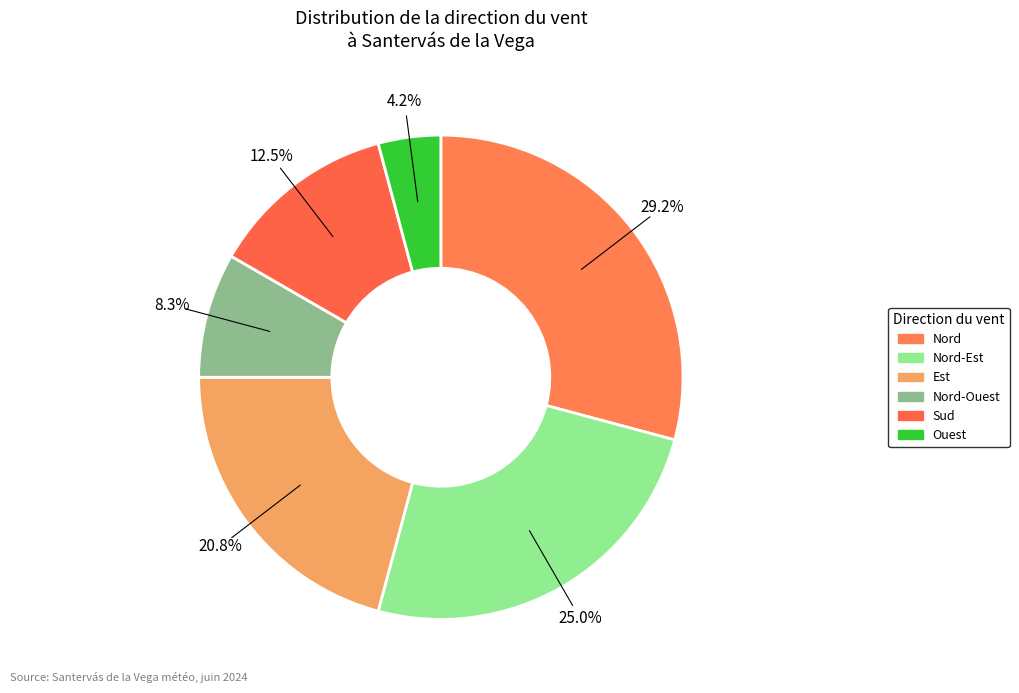

How many segments does this pie chart have?

6